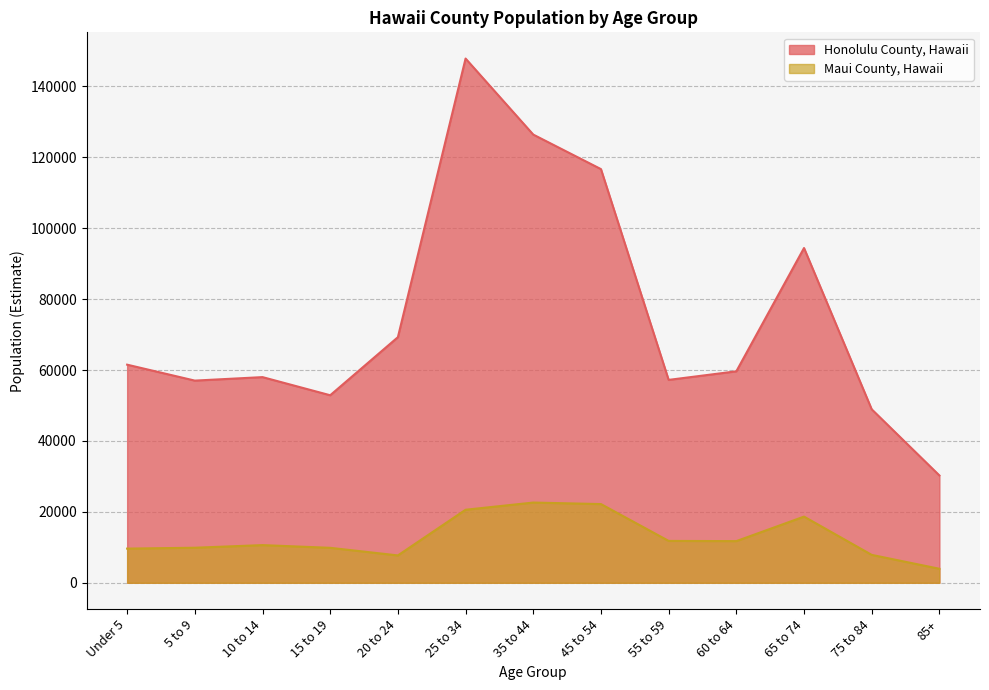

Does the chart have visible grid lines?

Yes